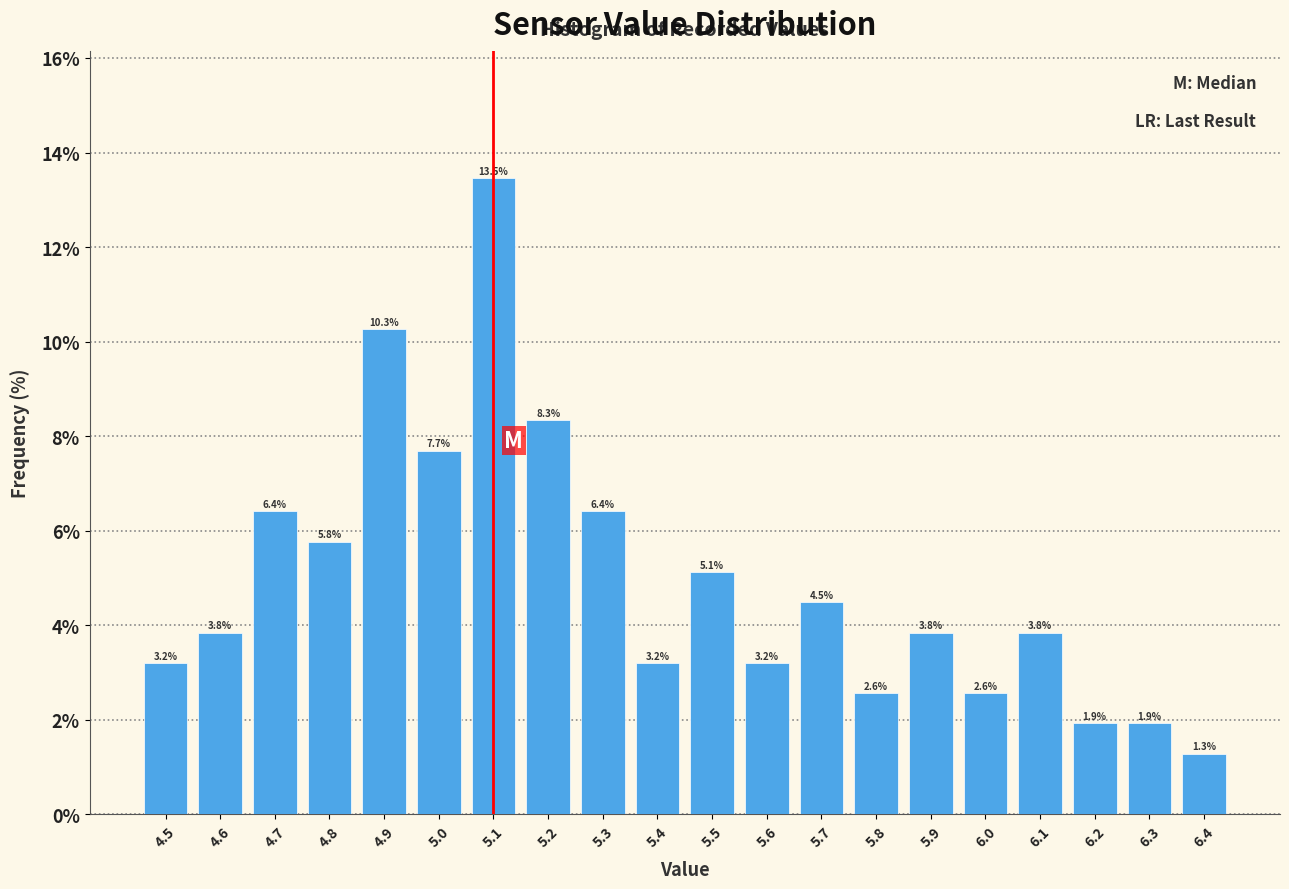

Which range on the x-axis has the tallest bar?

5.05 to 5.15